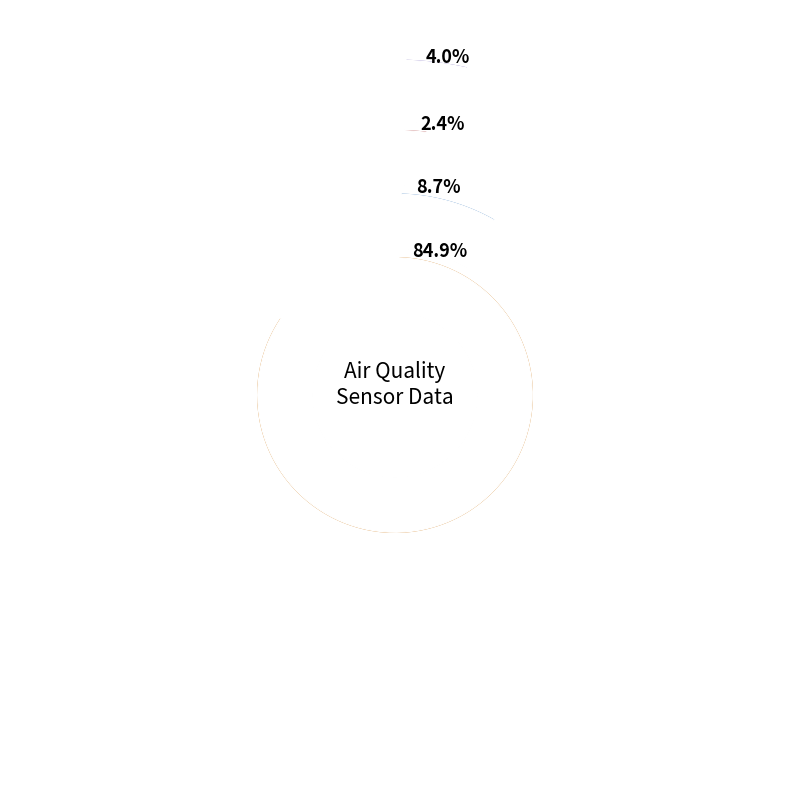

What is the largest slice in the pie chart?

SDS_P1